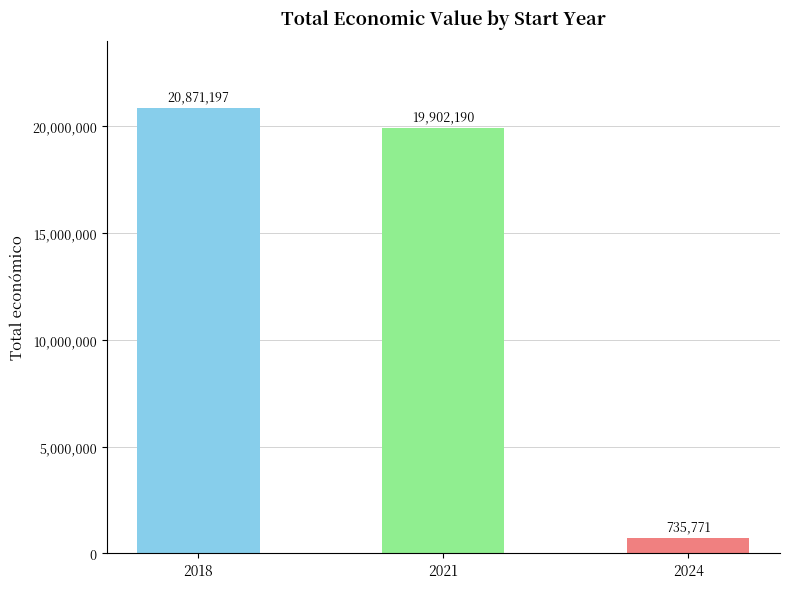

Rank the categories by value from lowest to highest.

2024, 2021, 2018